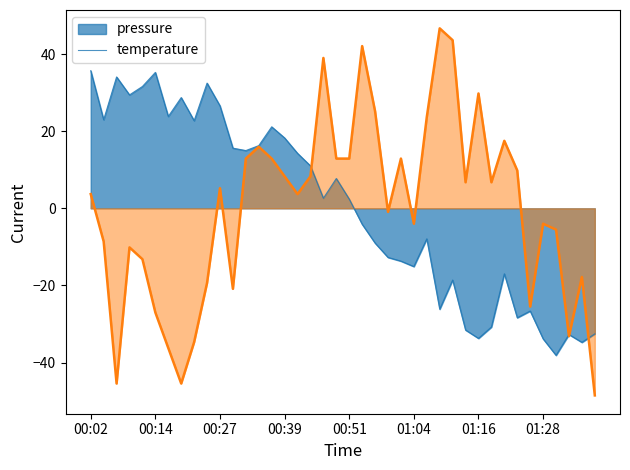

How many categories are shown in the chart?

40